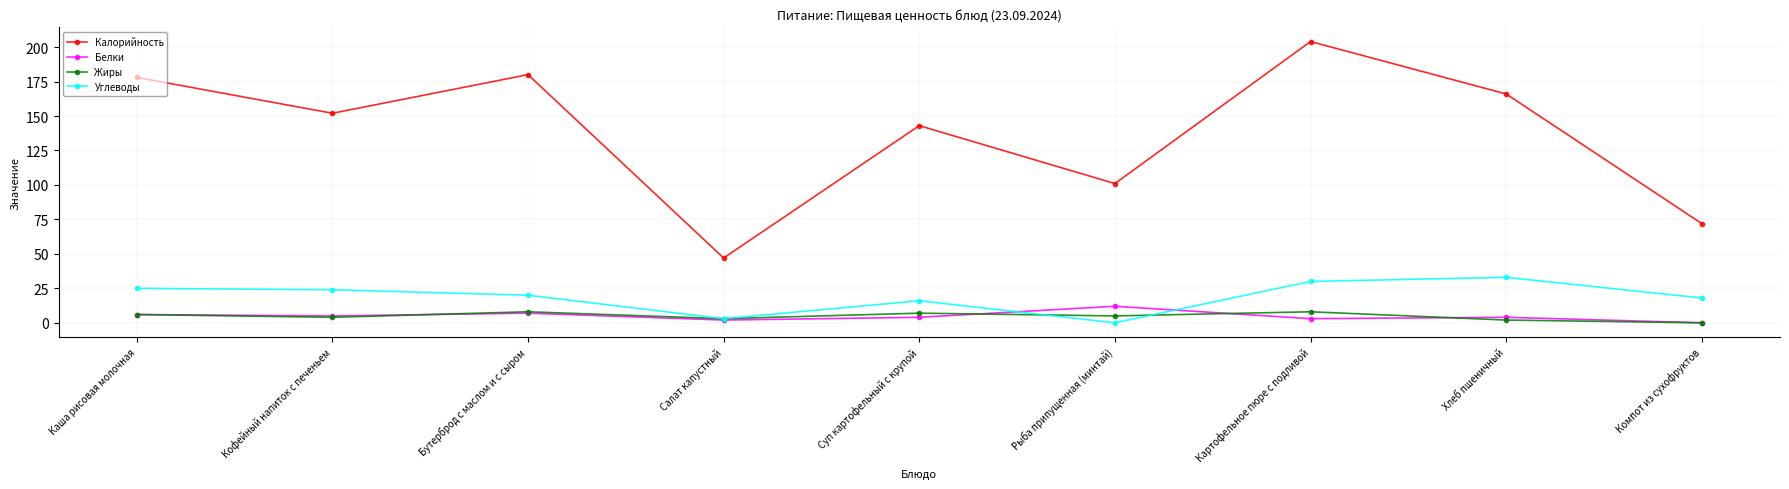

What are all the series names shown in the legend?

Калорийность, Белки, Жиры, Углеводы